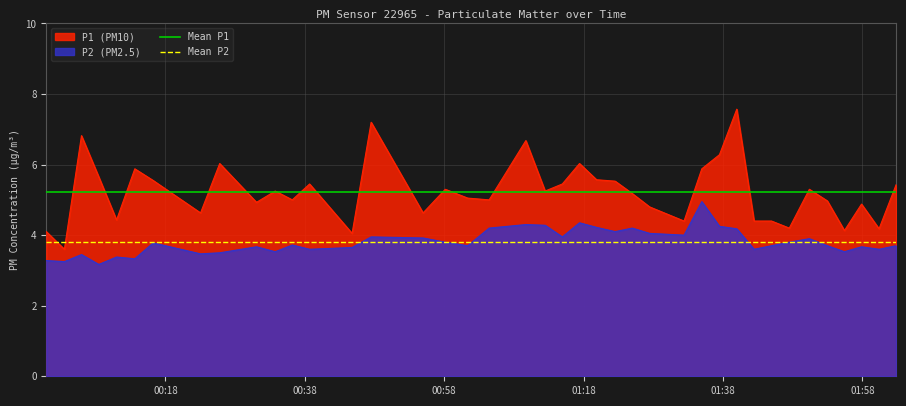

What is the maximum value for P1 (PM10)?

7.6